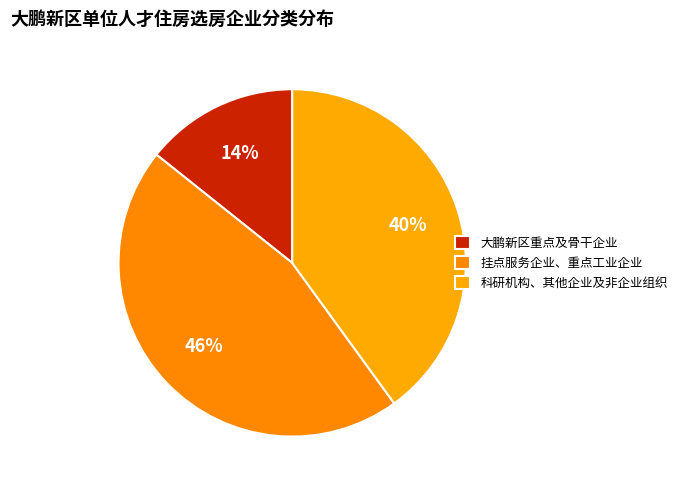

Is there any slice that represents more than half of the pie?

No